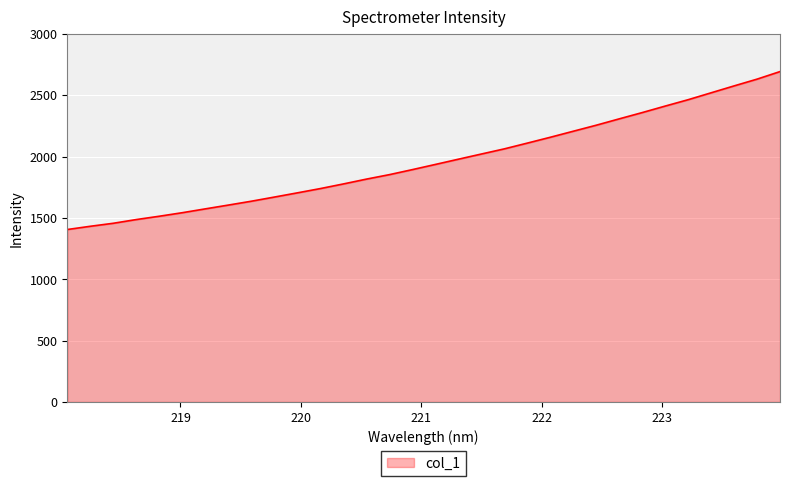

What is the greatest value displayed?

2692.3